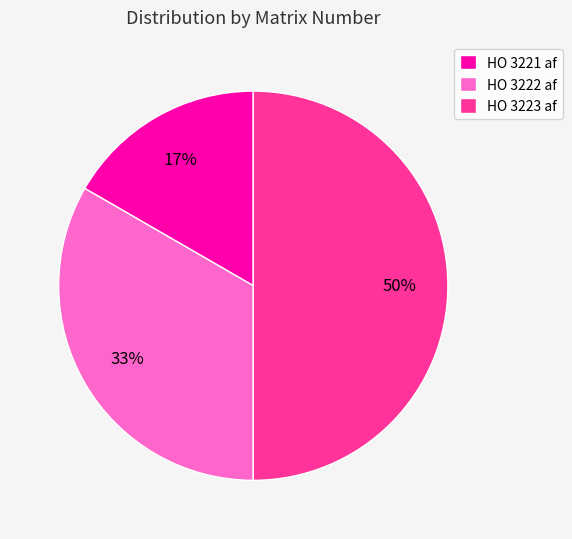

Rank the categories by value from highest to lowest.

HO 3223 af, HO 3222 af, HO 3221 af